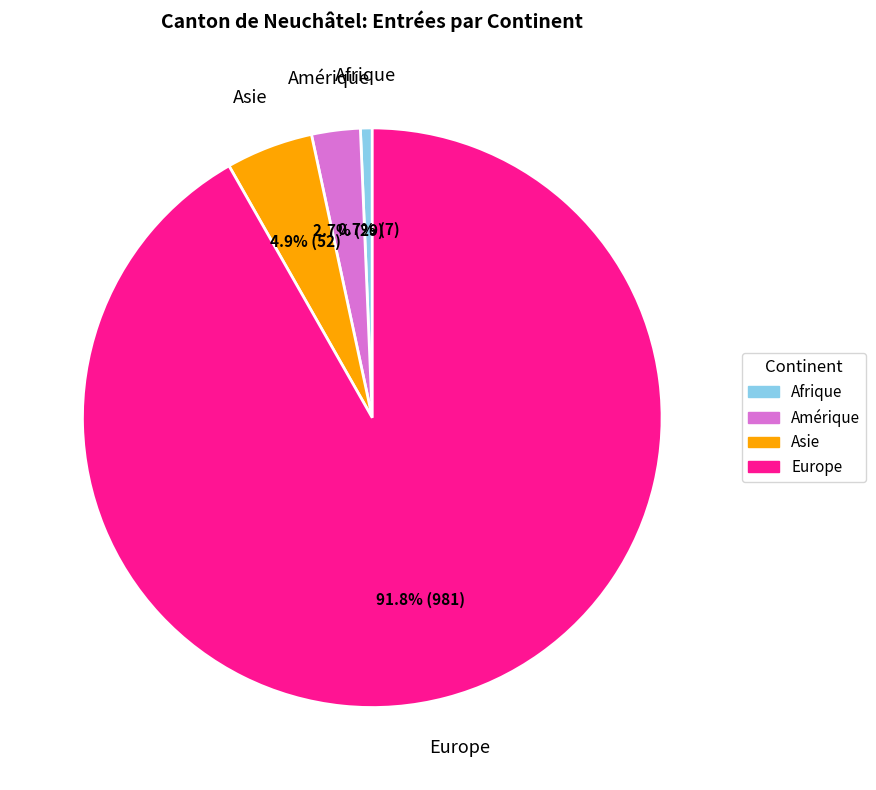

Is there any slice that represents more than half of the pie?

Yes